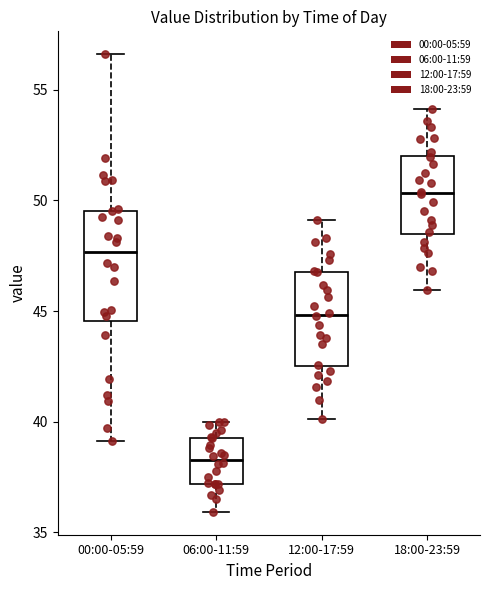

Where is the lower edge of the box for 12:00-17:59 on the y-axis? The values are not printed on the chart, so give them approximately, as read against the axis.

42.5